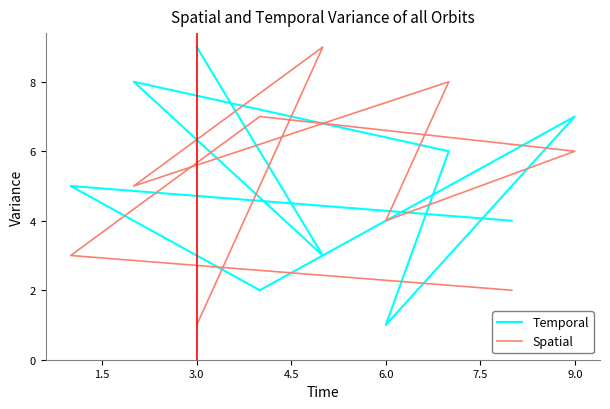

Which series has the largest total across all categories?

Temporal